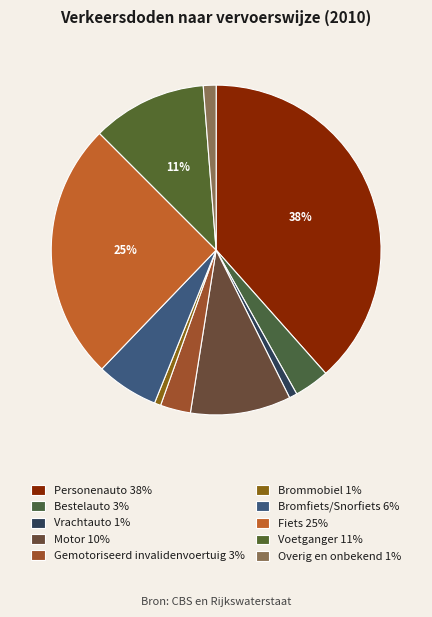

What is the ratio of the value at Motor to the value at Personenauto?

0.3